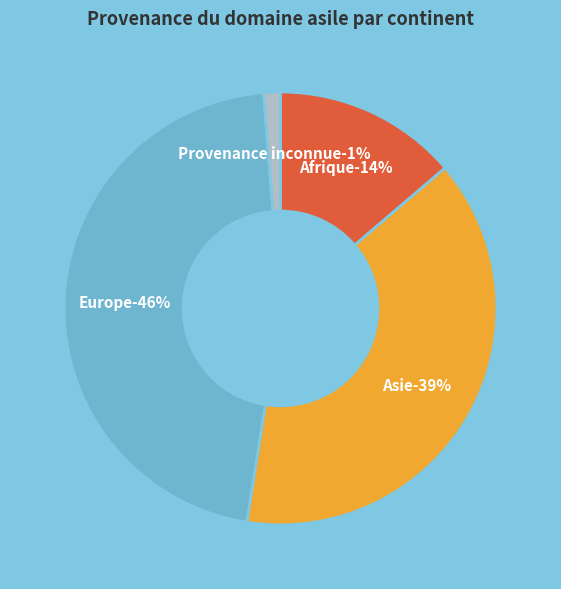

Combined, do Asie and Océanie account for over 50%?

No